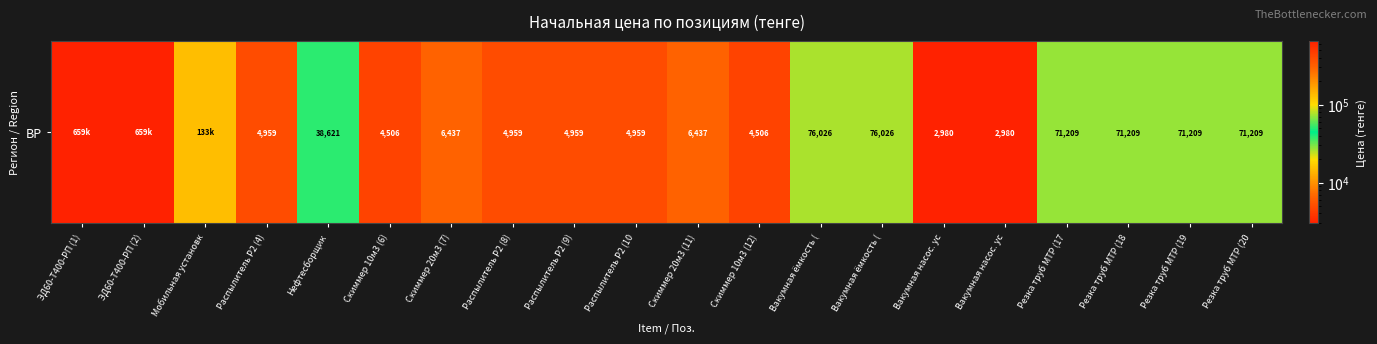

Reading left to right, list all the values displayed in this chart.

658702	658702	132550	4959	38621	4506	6437	4959	4959	4959	6437	4506	76026	76026	2980	2980	71209	71209	71209	71209